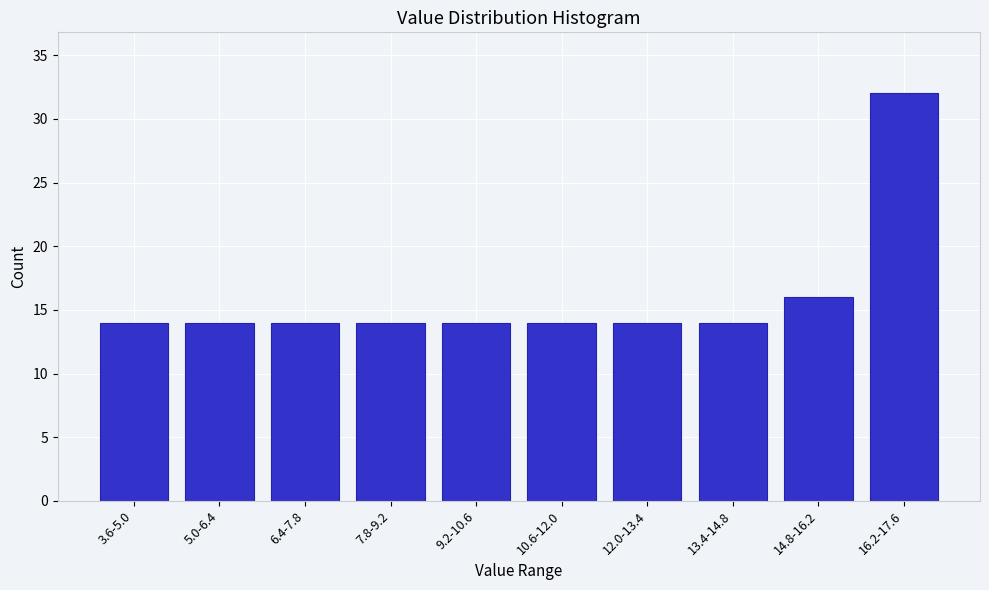

Reading right to left, transcribe all the data shown in this chart.

32	16	14	14	14	14	14	14	14	14